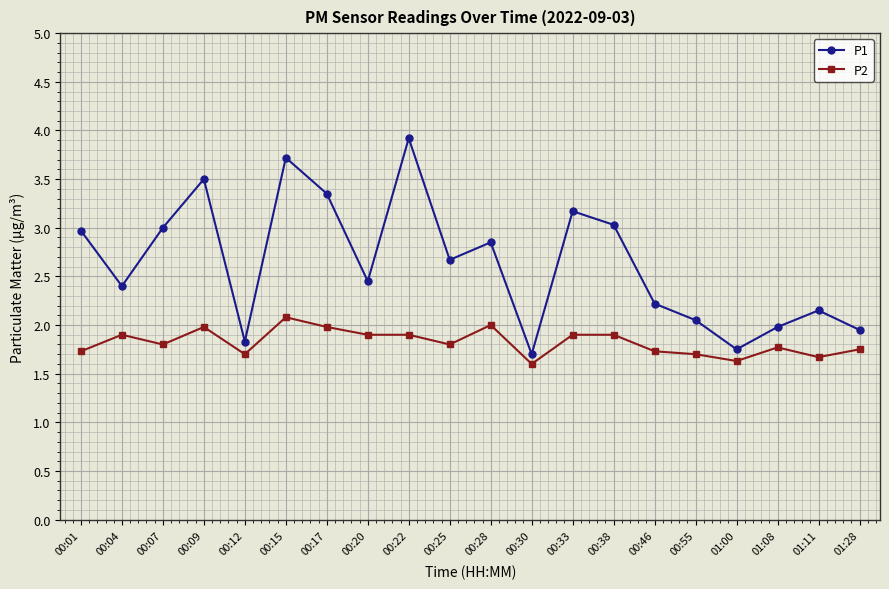

True or false: P2 and P1 intersect in this chart.

False